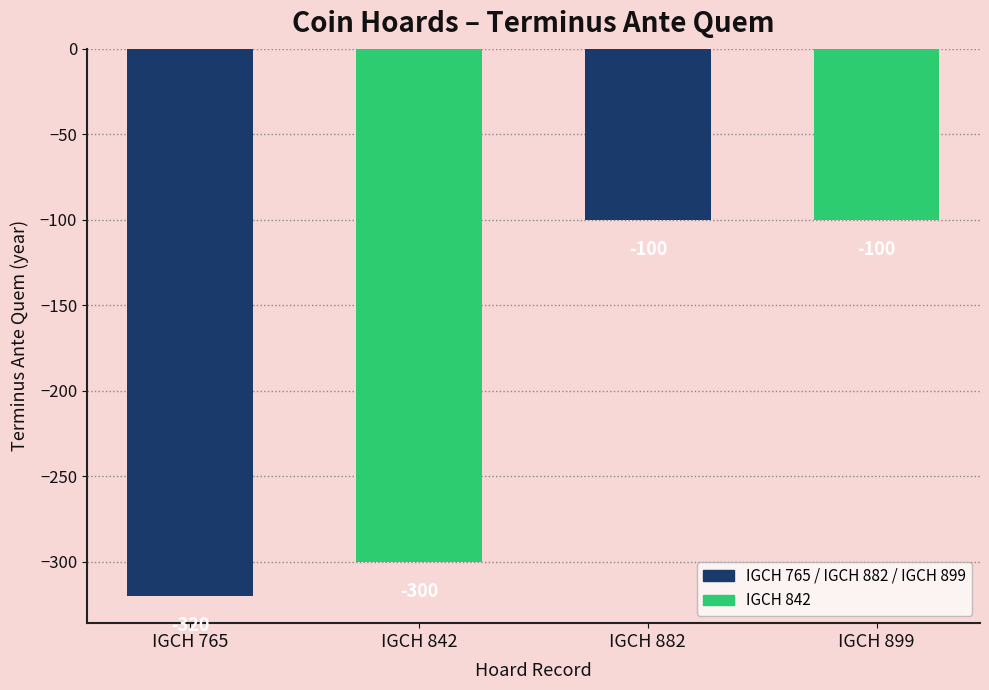

What is the value of the 1st bar from the left?

-320